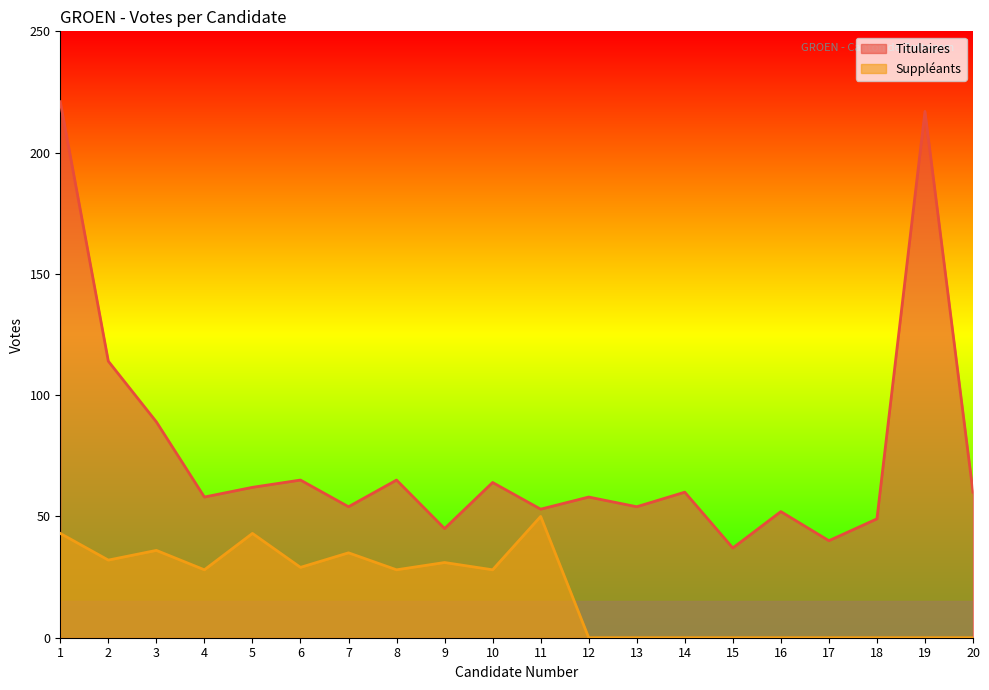

Reading left to right, transcribe all the data shown in this chart.

Titulaires: 1=221	2=114	3=89	4=58	5=62	6=65	7=54	8=65	9=45	10=64	11=53	12=58	13=54	14=60	15=37	16=52	17=40	18=49	19=217	20=60
Suppleants: 1=43	2=32	3=36	4=28	5=43	6=29	7=35	8=28	9=31	10=28	11=50	12=0	13=0	14=0	15=0	16=0	17=0	18=0	19=0	20=0